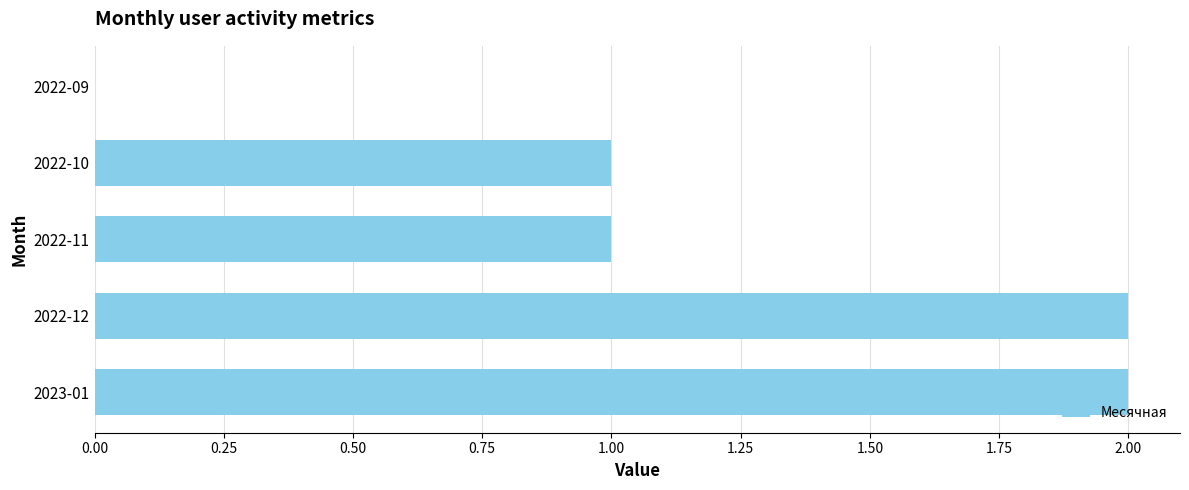

Reading bottom to top, extract all data points from this chart.

2023-01=2	2022-12=2	2022-11=1	2022-10=1	2022-09=0